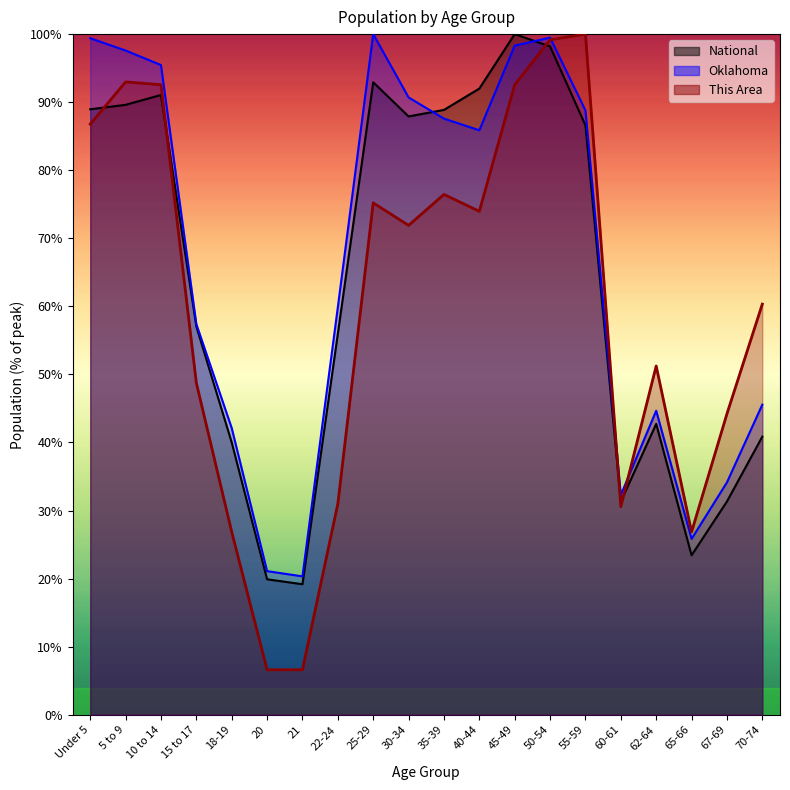

At which label is Oklahoma closest to 60?

22-24